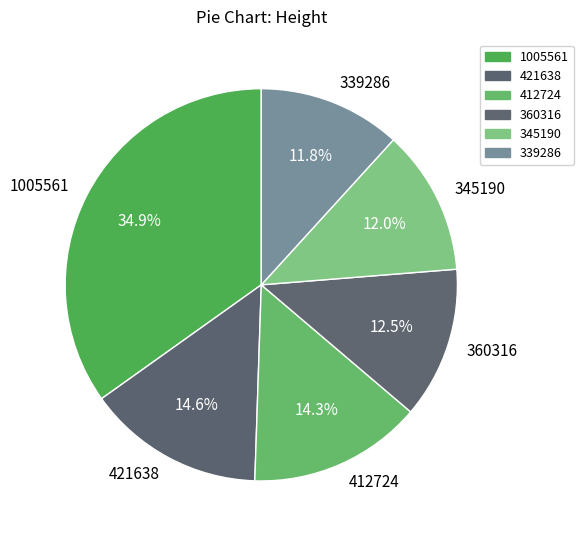

Approximately how many times larger is the value at 339286 compared to 421638?

0.8